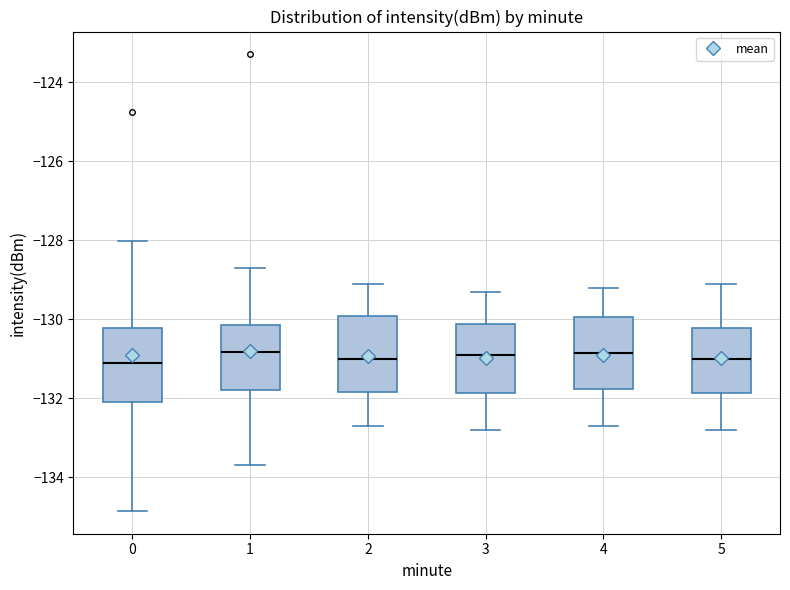

Where does the median line of the box at x = 3 sit on the y-axis? The values are not printed on the chart, so give them approximately, as read against the axis.

-130.8